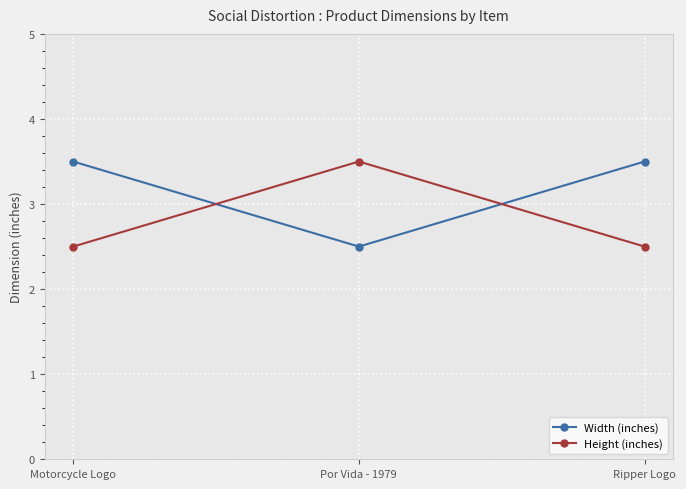

Is it true that Height (inches) equals 3.5 at Motorcycle Logo?

False